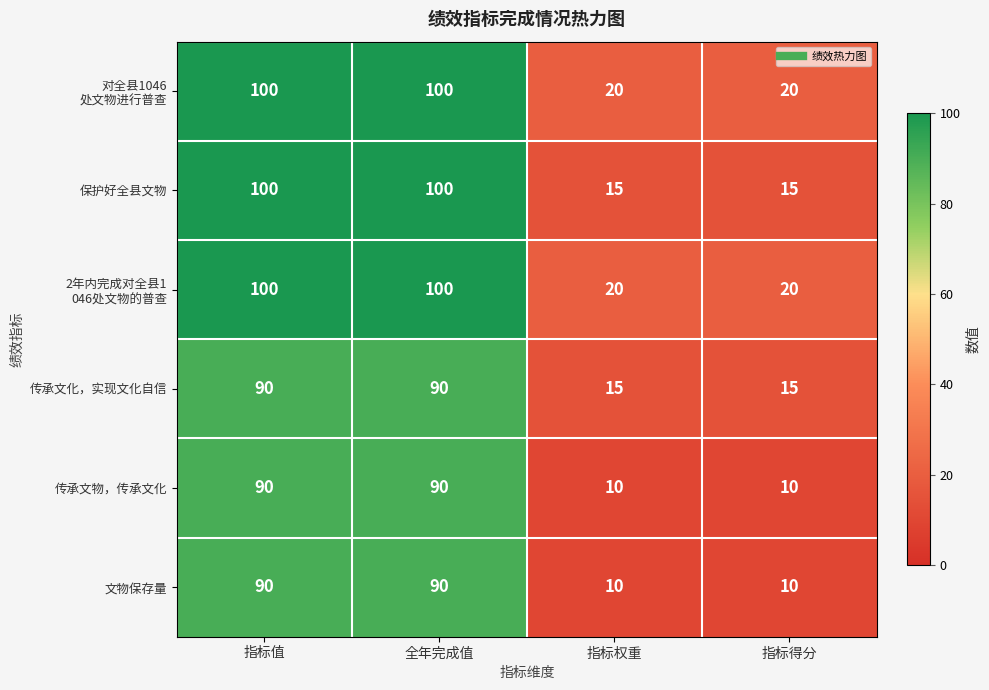

What value does the 传承文物，传承文化 series have at 指标得分, to the nearest 10?

10